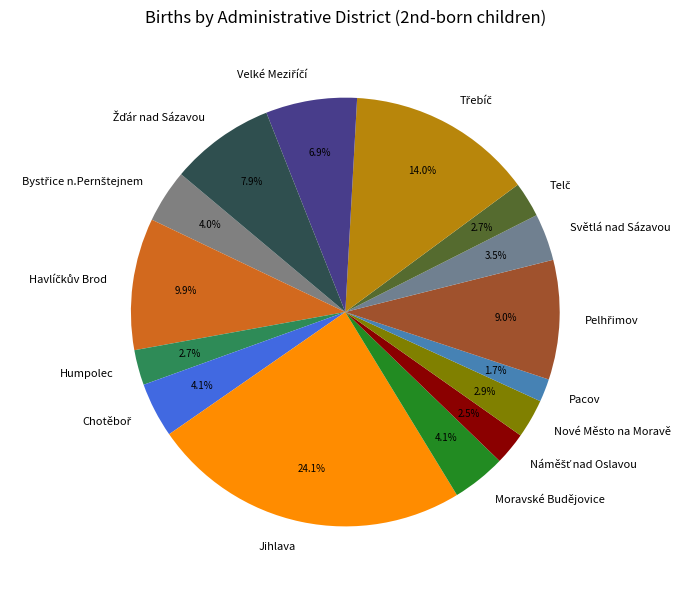

What is the largest slice in the pie chart?

Jihlava